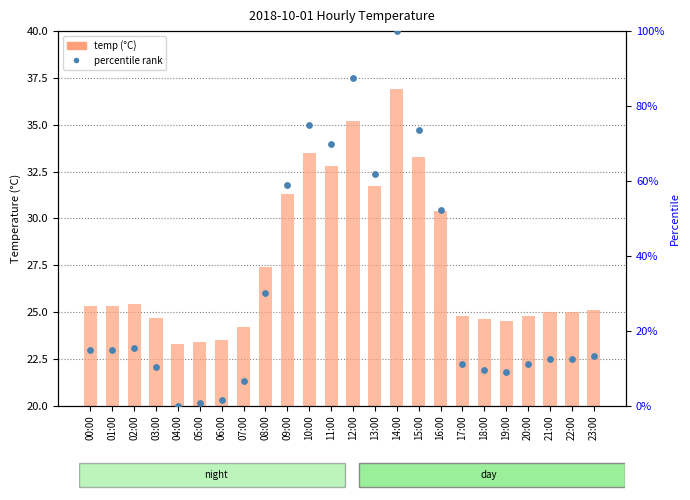

Which series has the largest total across all categories?

percentile rank within the sample